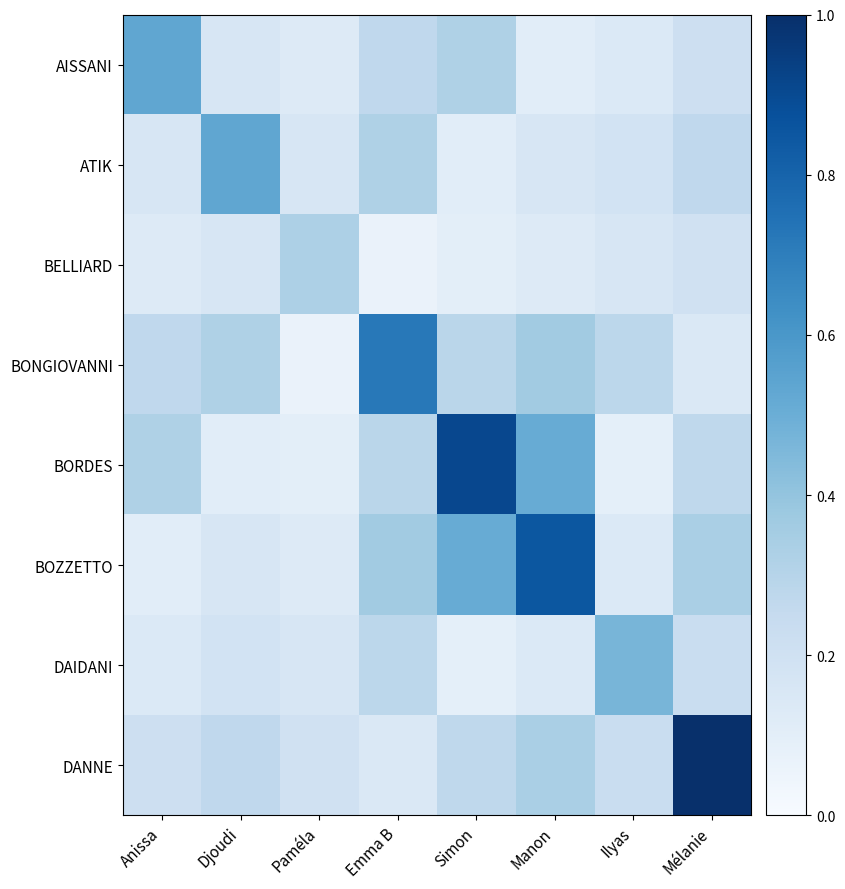

Which series has the largest range (max minus min)?

DANNE